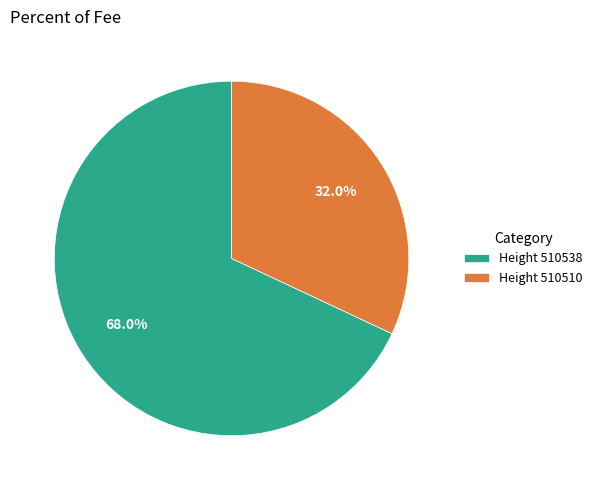

How much of the chart is everything except Height 510538?

32.0%